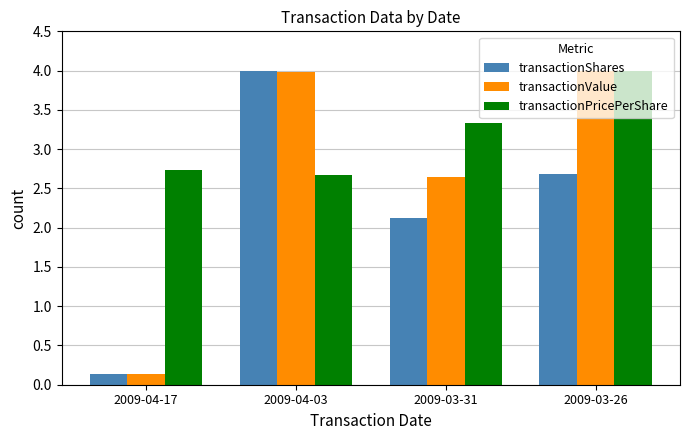

What is the difference between the highest and lowest values at 2009-04-03?

1.3